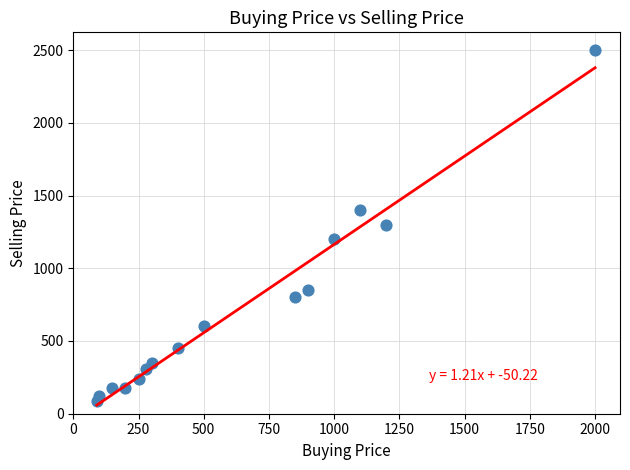

What is the range of X values (max minus min)?

1910